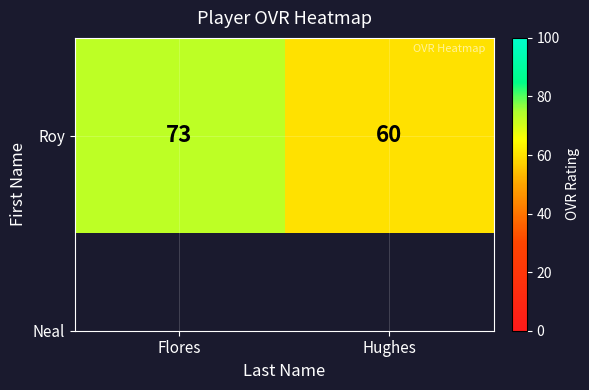

Rank the categories by value from lowest to highest.

Hughes, Flores